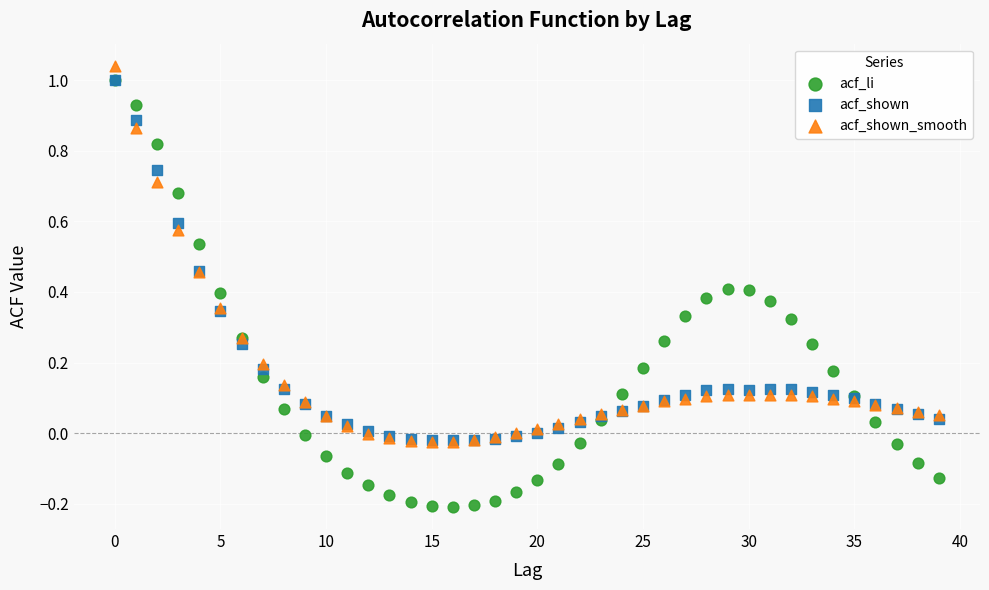

Which series contains the lowest Y value?

acf_li